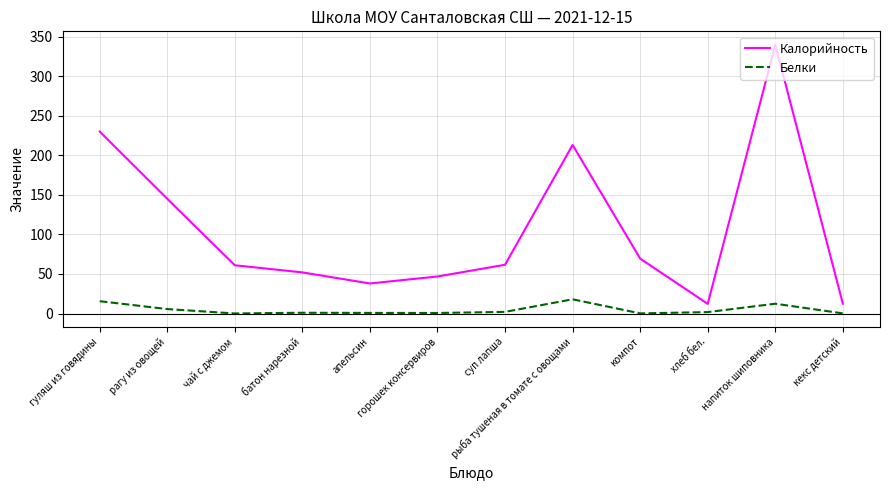

What is the sum of the Калорийность values at хлеб бел. and гуляш из говядины?

242.2